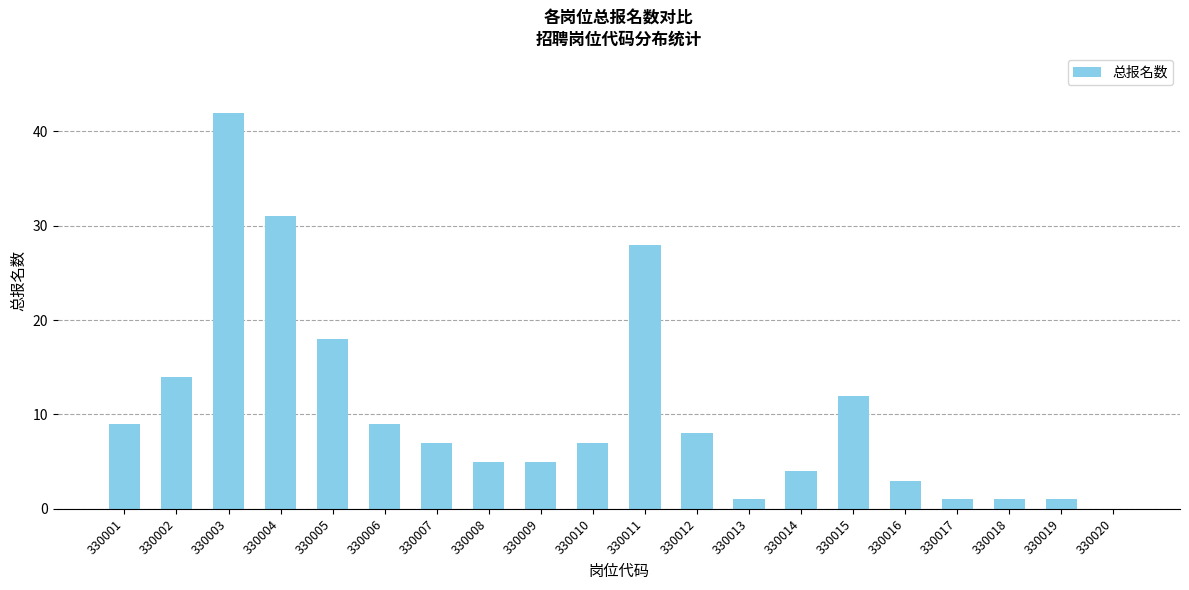

Which label corresponds to the largest value in the chart?

330003